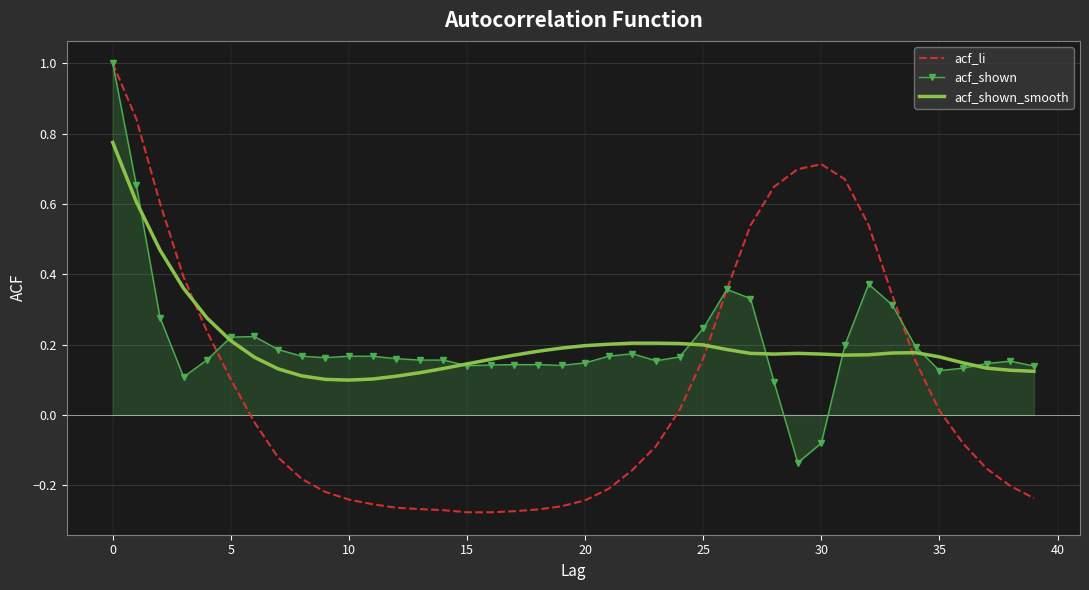

What is the greatest value displayed?

1.0